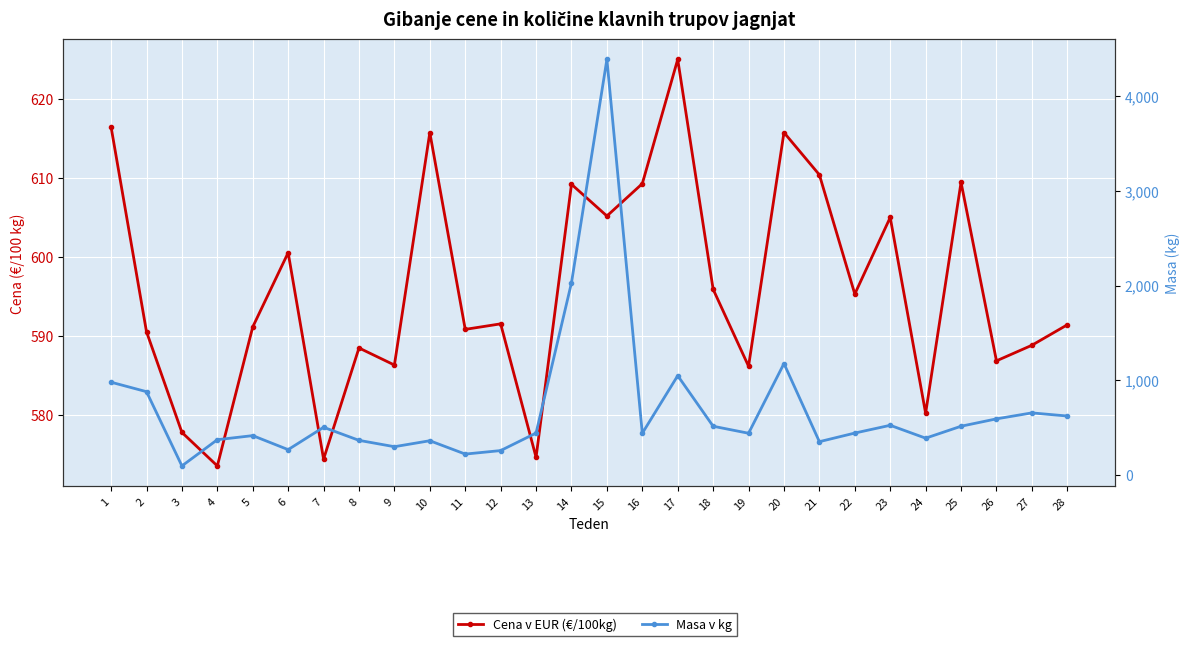

In Masa v kg, how many points are higher than both neighbors (excluding endpoints)?

8